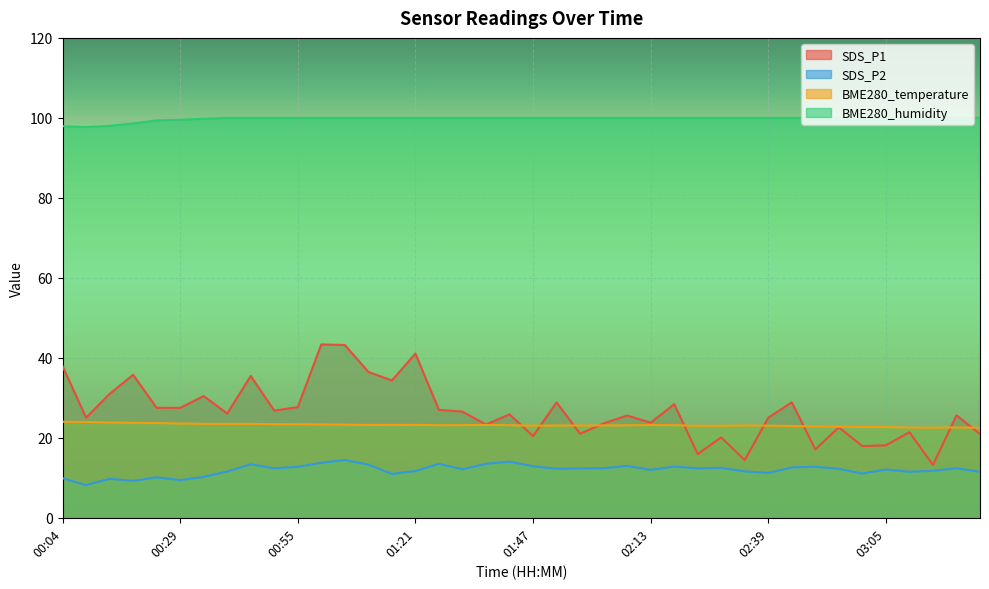

Between 02:39 and 01:16, which is larger?

01:16